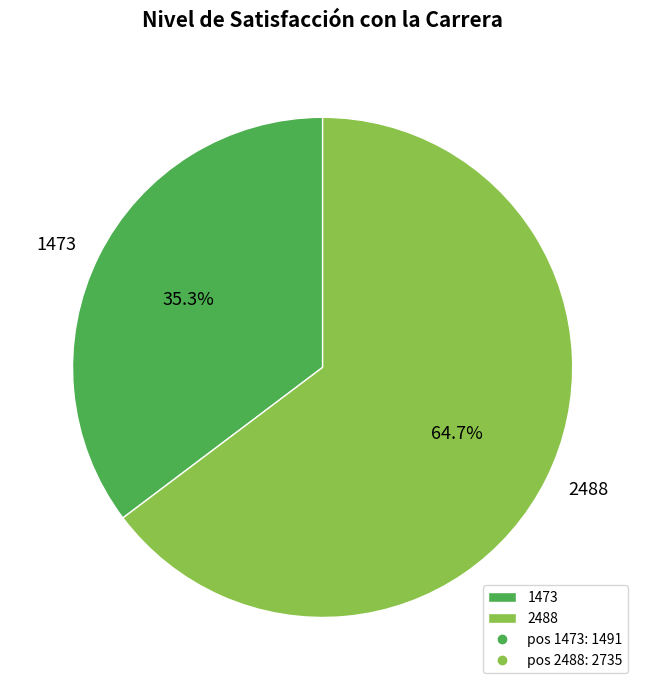

Which category has the smallest portion of the pie?

1473